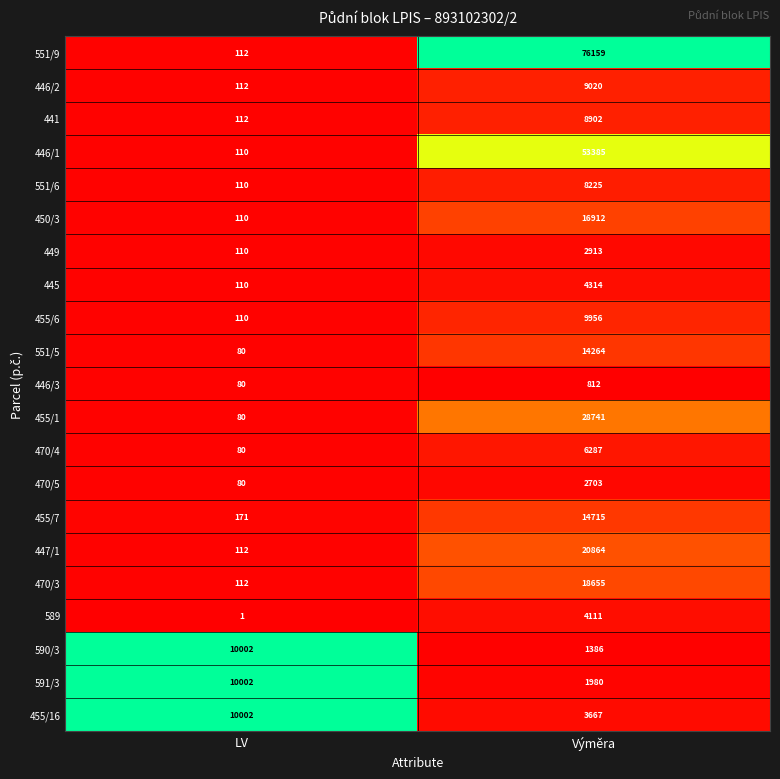

Is it true that 591/3 equals 10002 at LV?

True